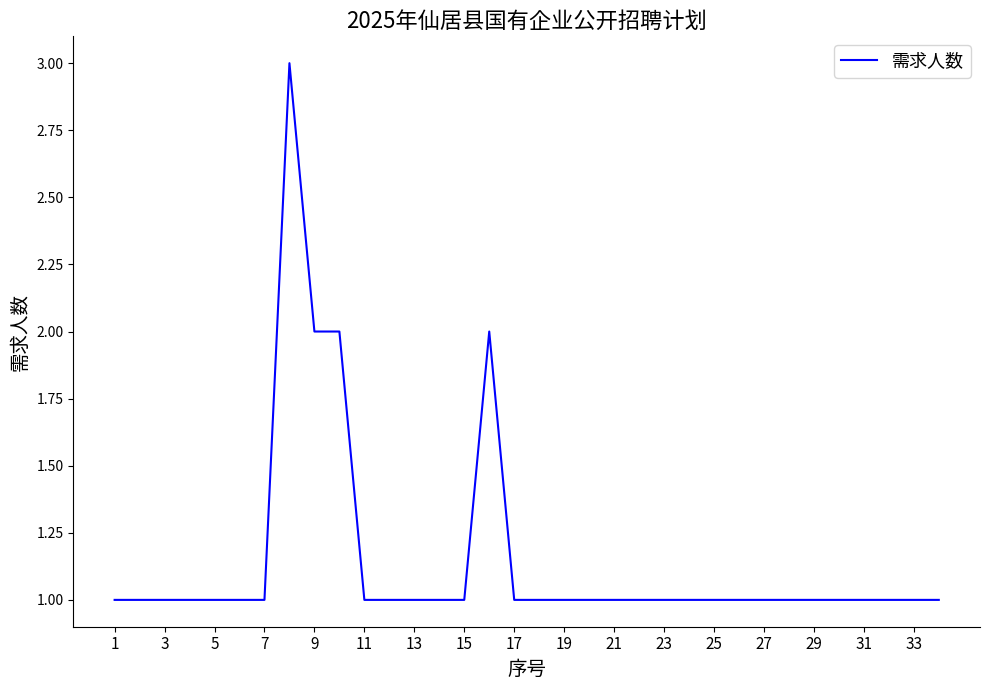

What is the maximum value shown in the chart?

3